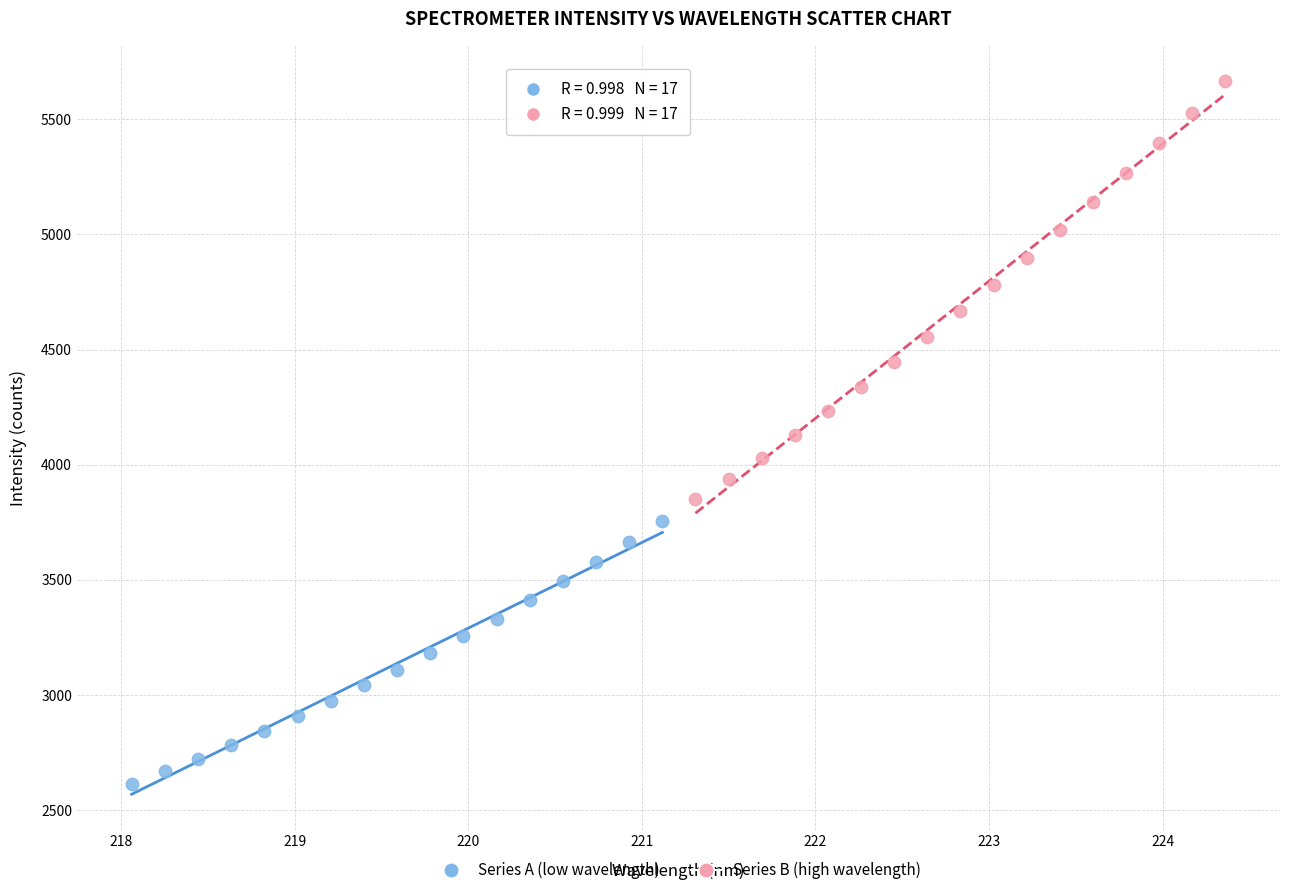

Which series contains the lowest Y value?

Series A (low wavelength)